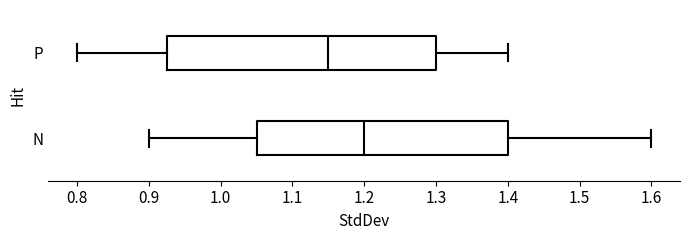

Where does the right whisker of the box for N end on the x-axis? The values are not printed on the chart, so give them approximately, as read against the axis.

1.60